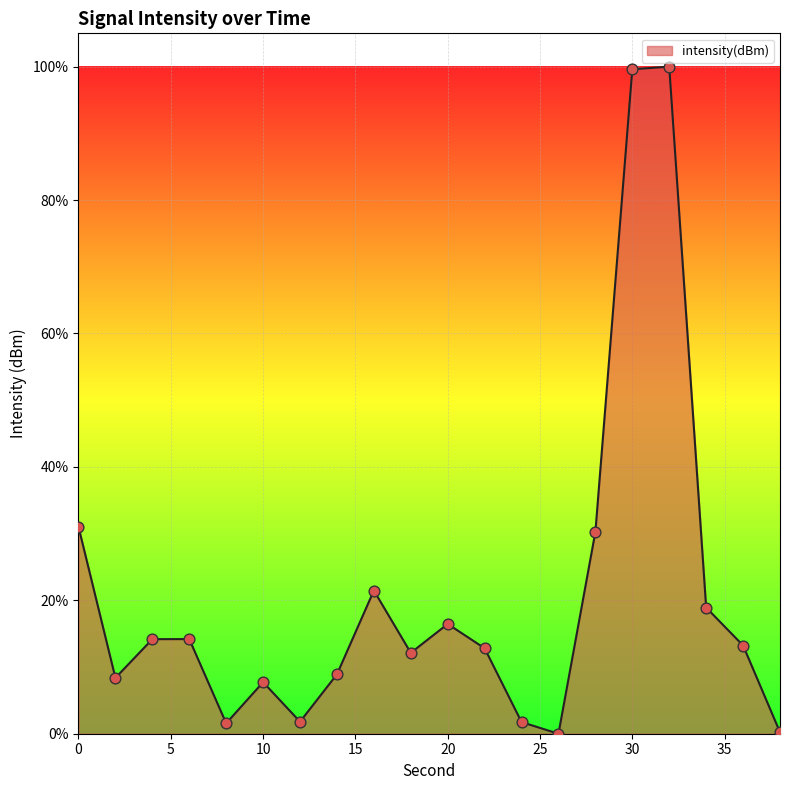

What is the greatest value displayed?

100.0